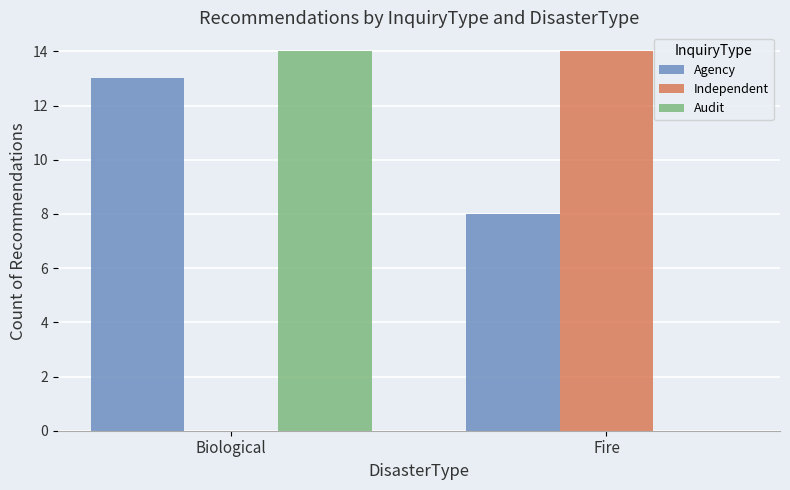

At which category is the sum across all series the highest?

Biological